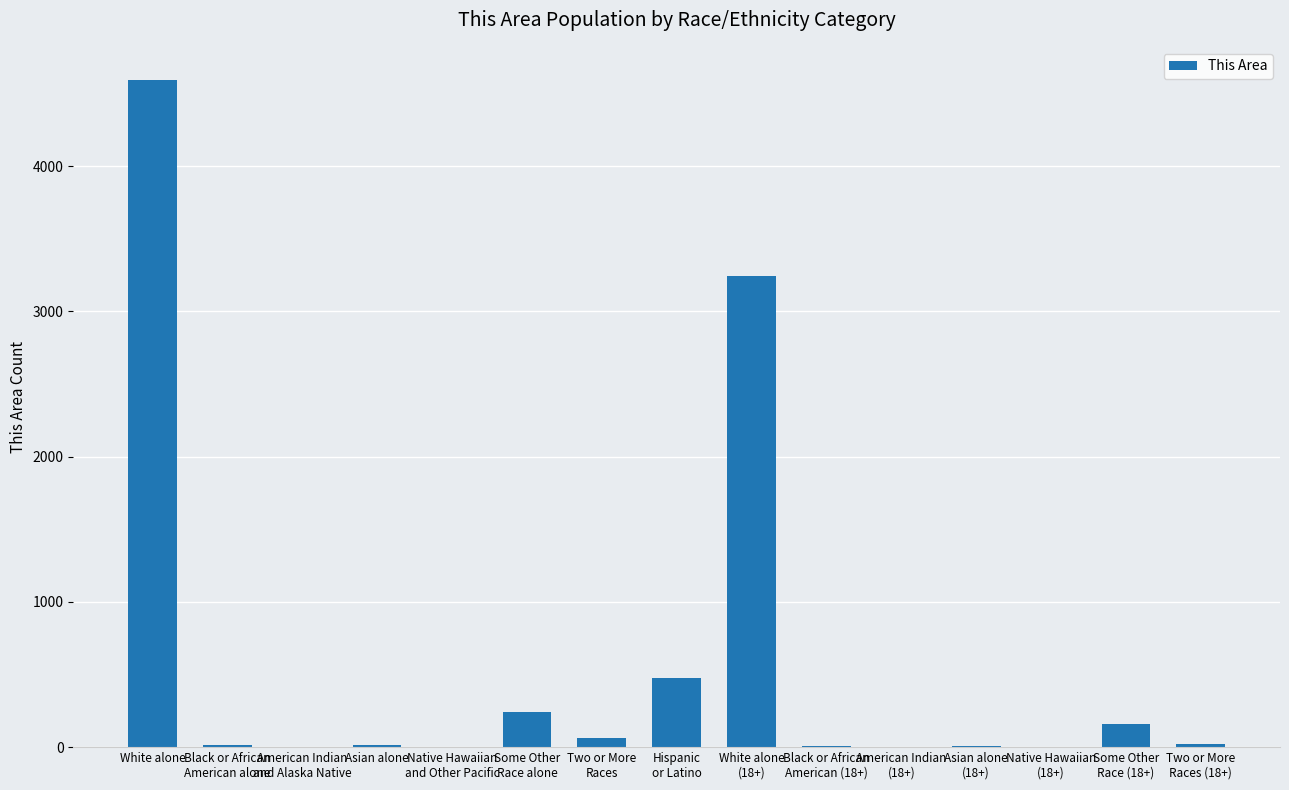

At which label is the value closest to 2296?

White alone
(18+)